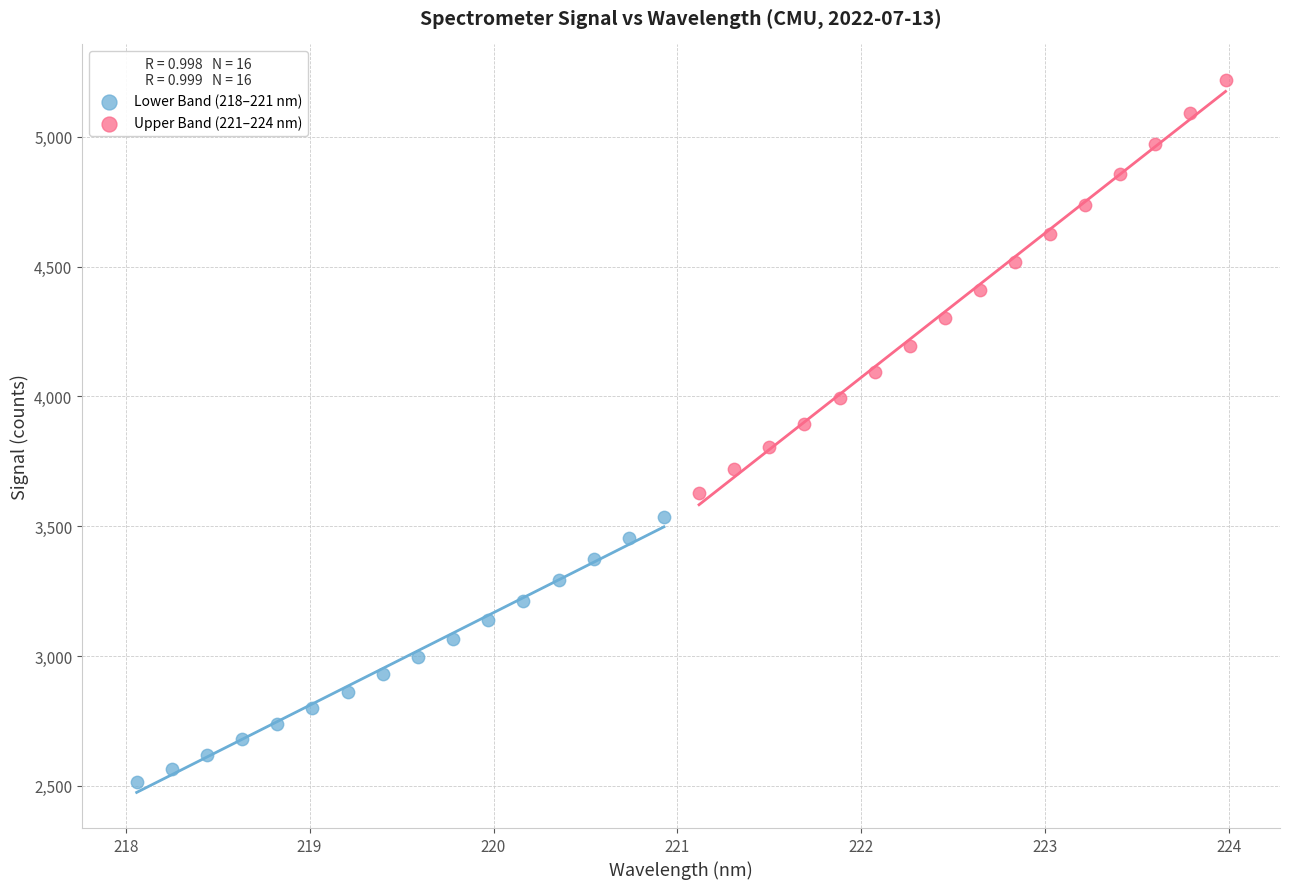

What are all the series names shown in the legend?

Lower Band (218–221 nm), Upper Band (221–224 nm)